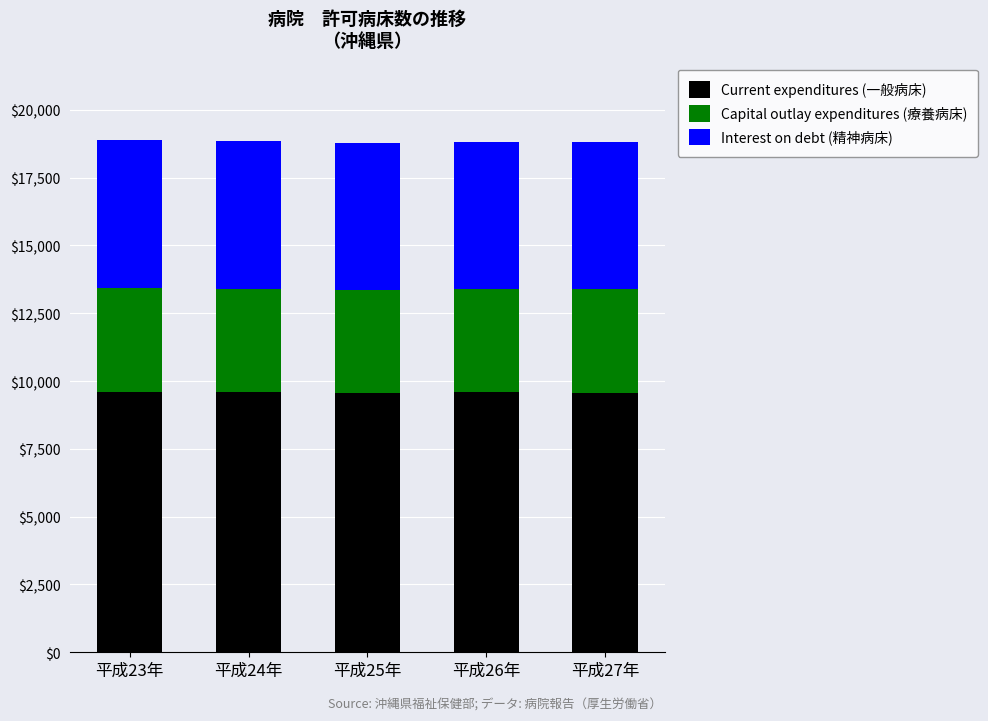

What is the maximum value for Current expenditures (一般病床)?

9605